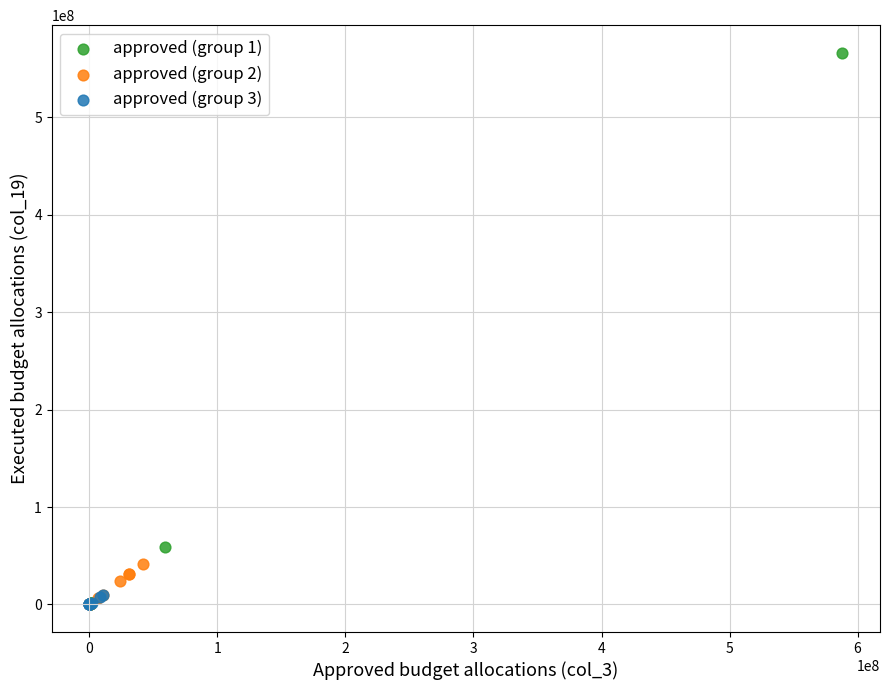

Which series contains the highest Y value?

approved (group 1)